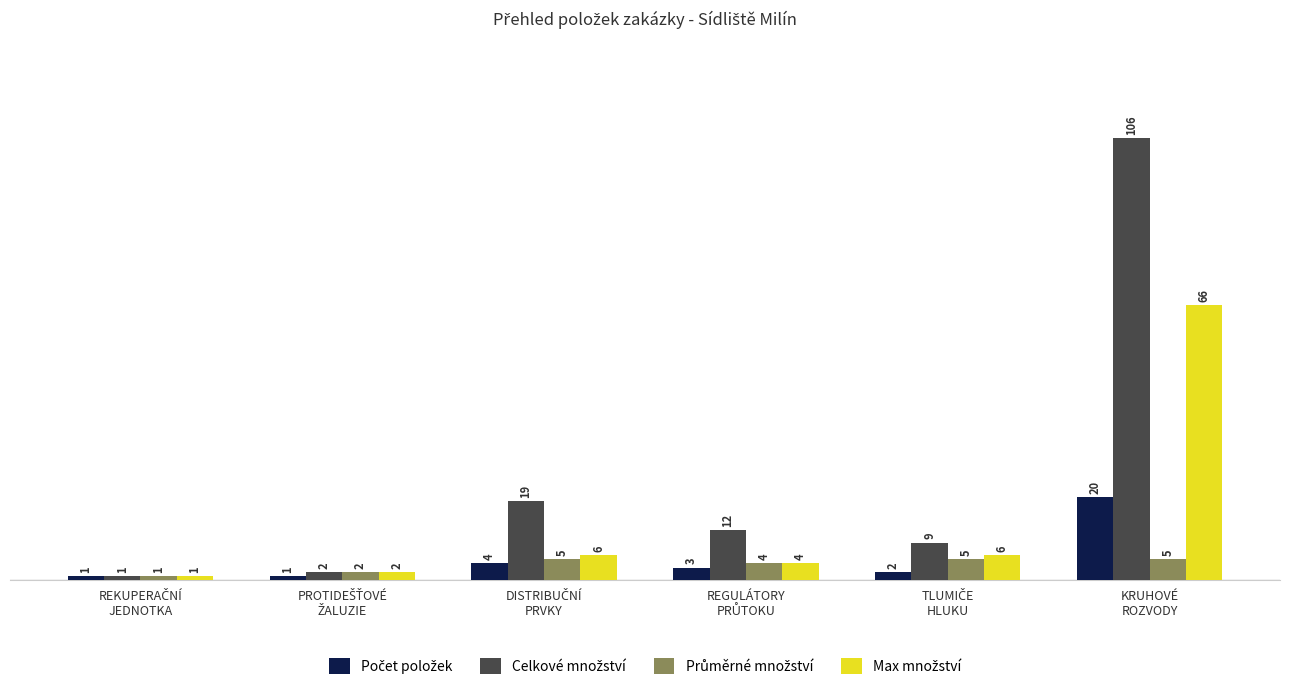

What is the maximum value shown in the chart?

106